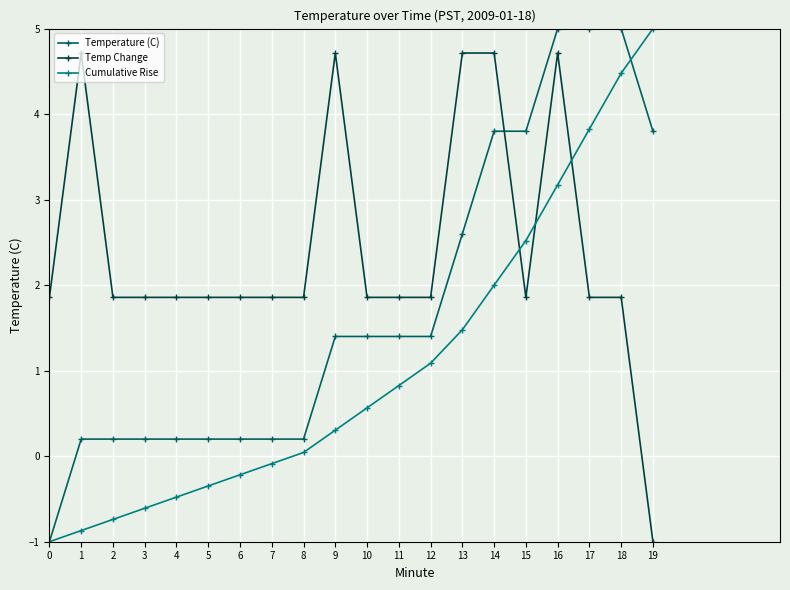

What is the highest value of the Temperature (C) series?

5.0